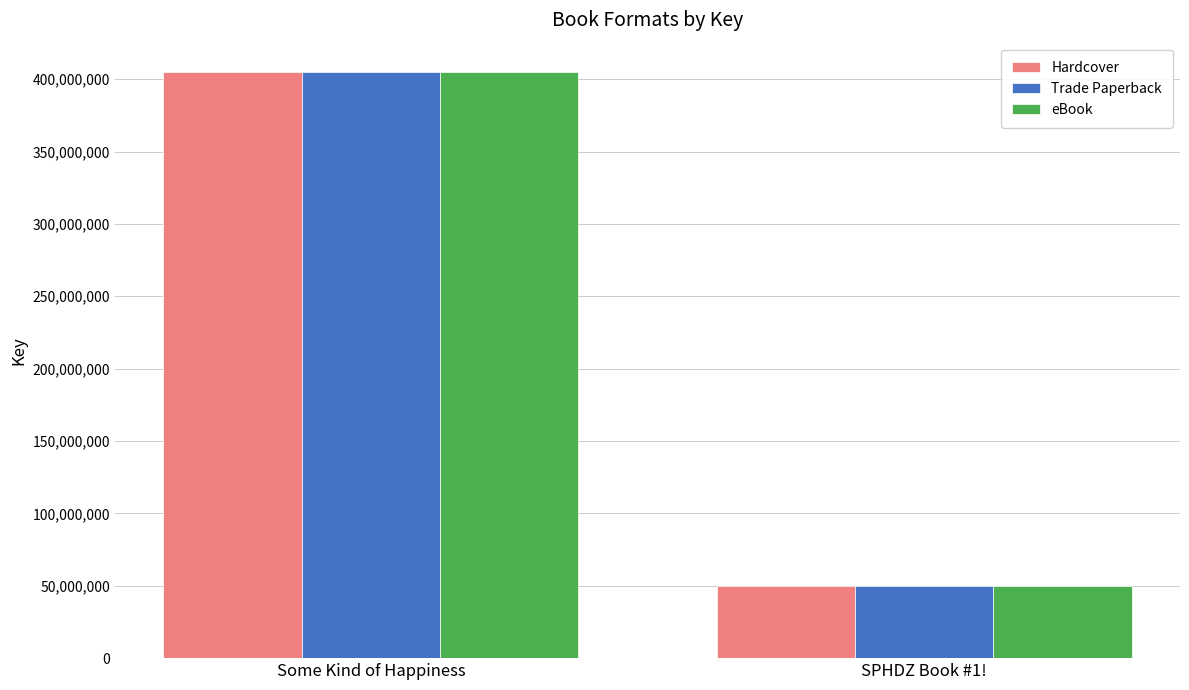

Are the bars grouped side by side (vs. stacked)?

Yes